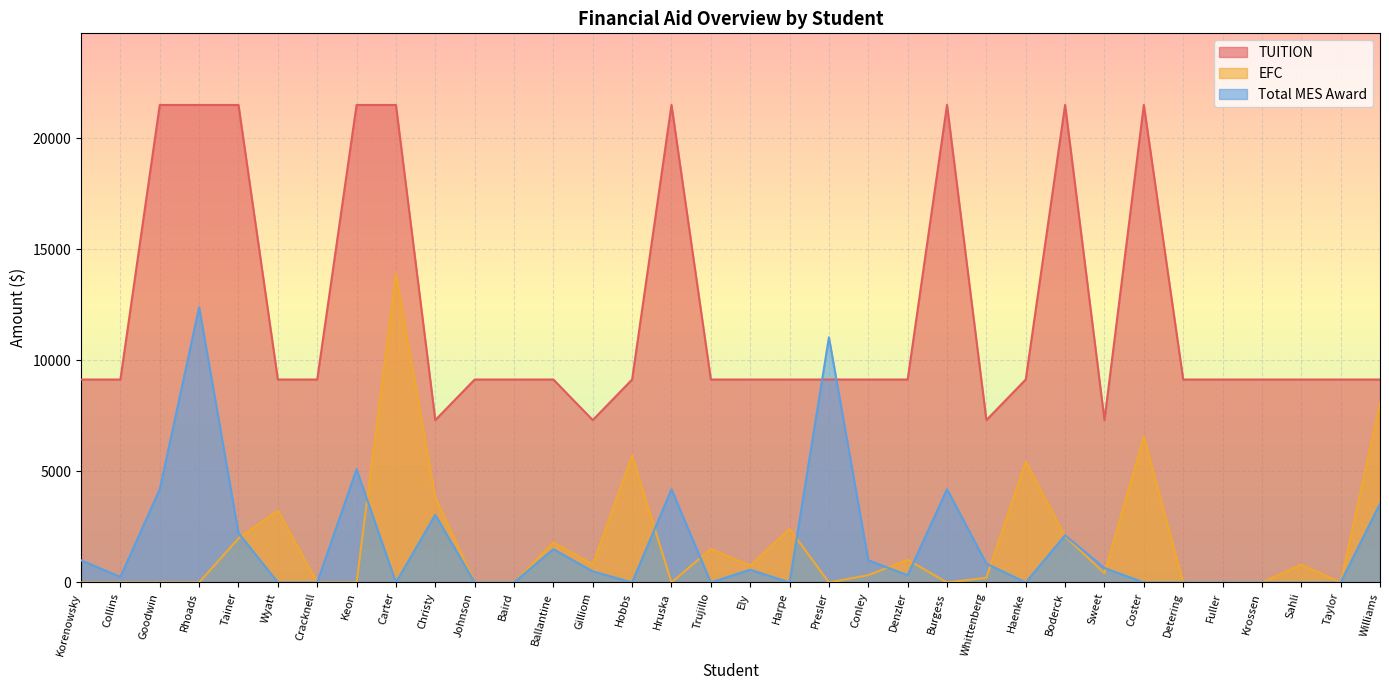

True or false: Total MES Award has more than 0 points higher than both neighbors.

True